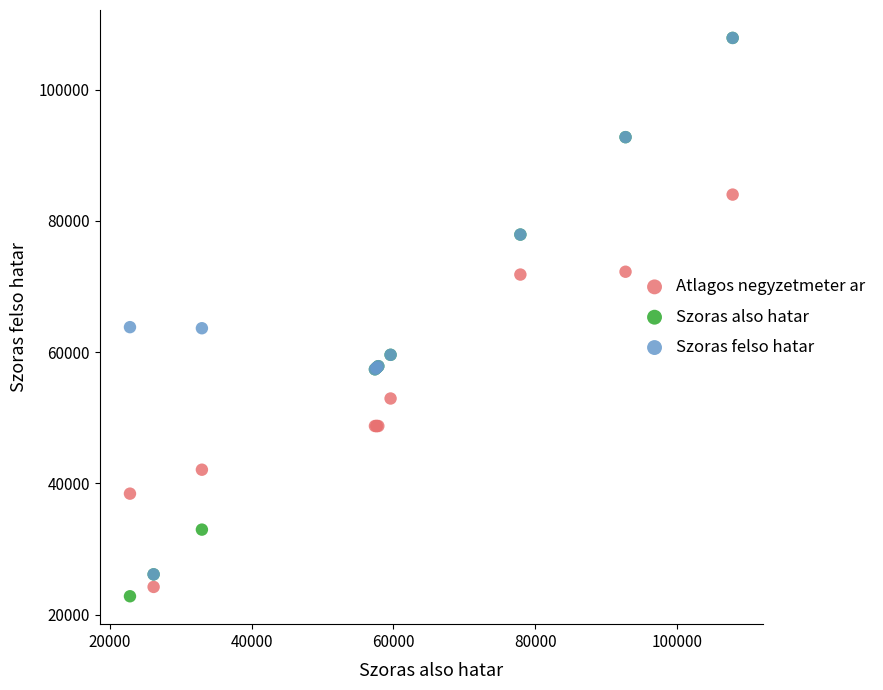

Which series contains the lowest Y value?

Szoras also hatar